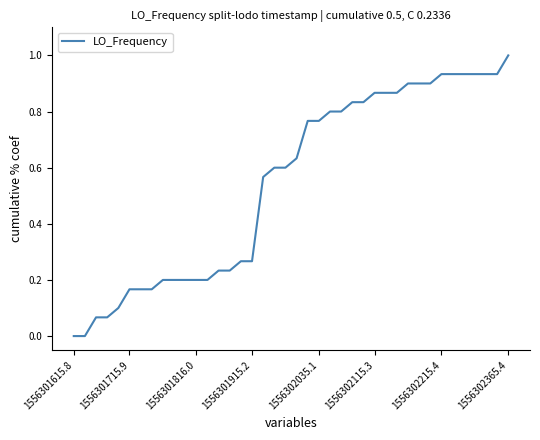

What is the greatest value displayed?

1.0